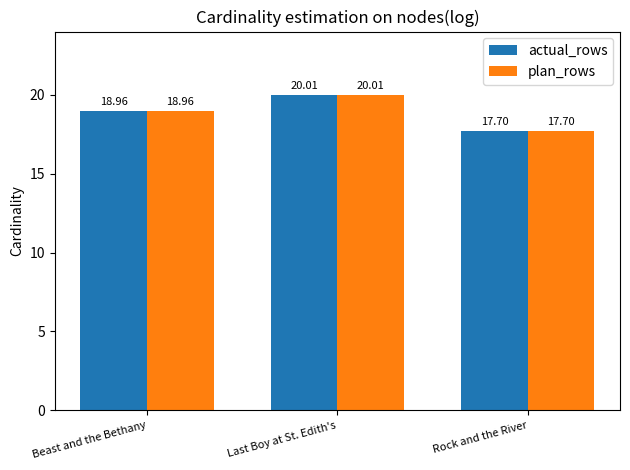

Reading right to left, transcribe all the data shown in this chart.

actual_rows: Rock and the River=17.7	Last Boy at St. Edith's=20.0	Beast and the Bethany=19.0
plan_rows: Rock and the River=17.7	Last Boy at St. Edith's=20.0	Beast and the Bethany=19.0